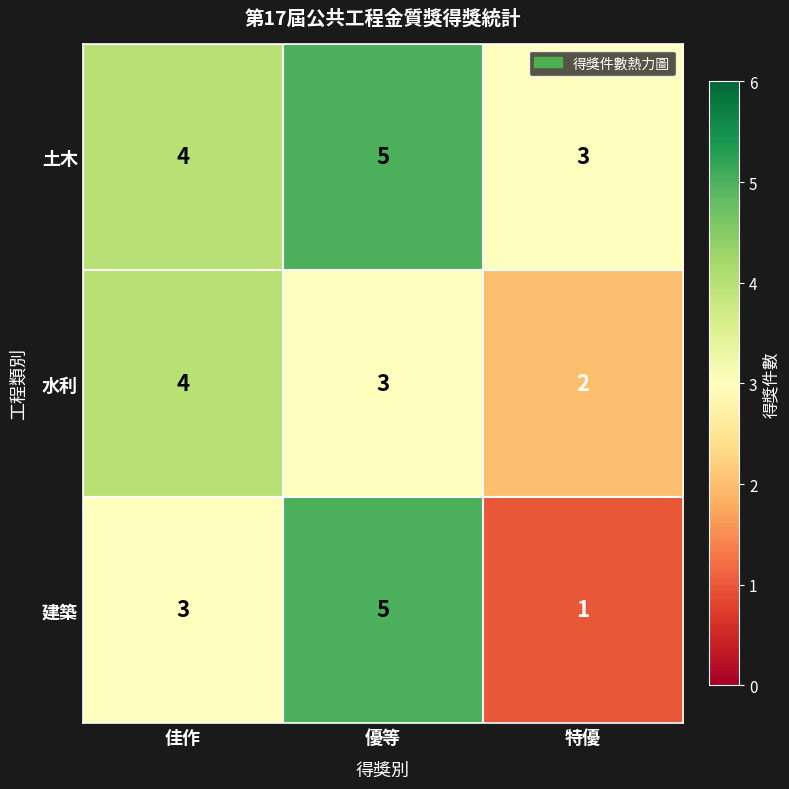

Rank the categories by 水利 value from lowest to highest.

特優, 優等, 佳作